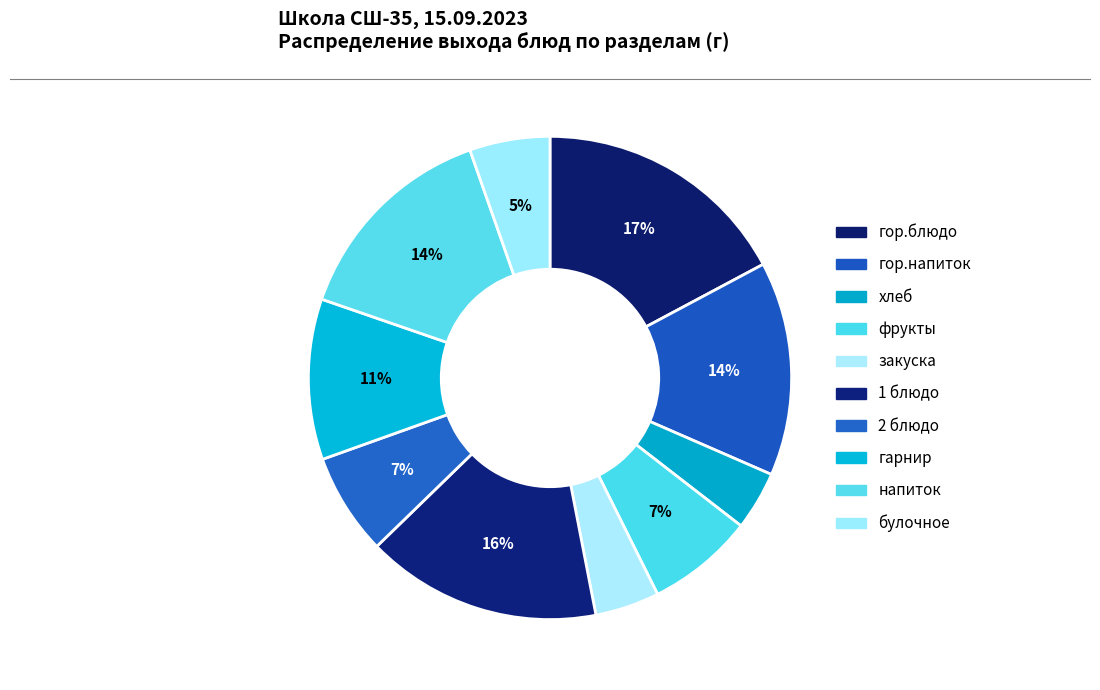

To the nearest percent, what is the difference between the largest and smallest slice percentages?

13%